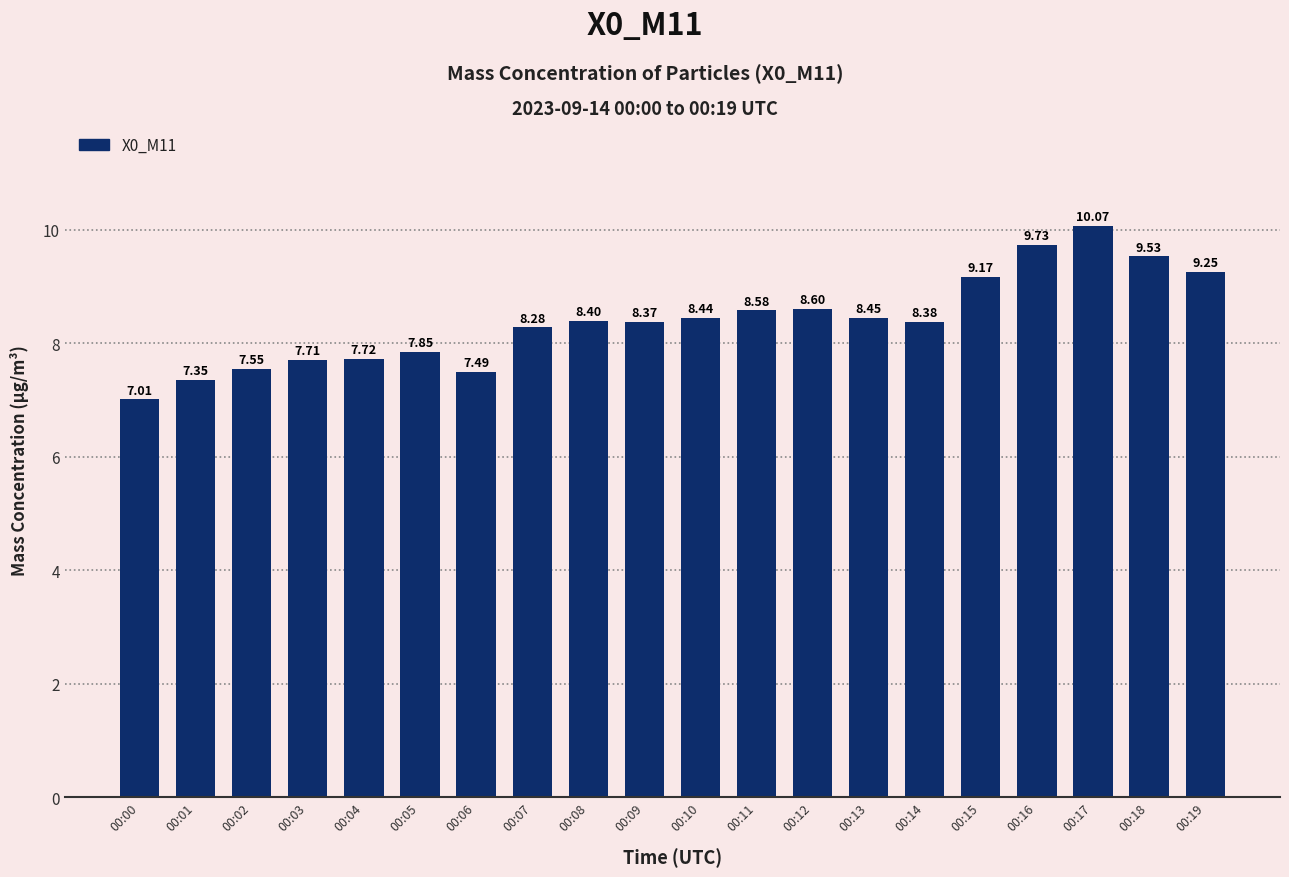

What is the difference between the maximum and minimum values?

3.1